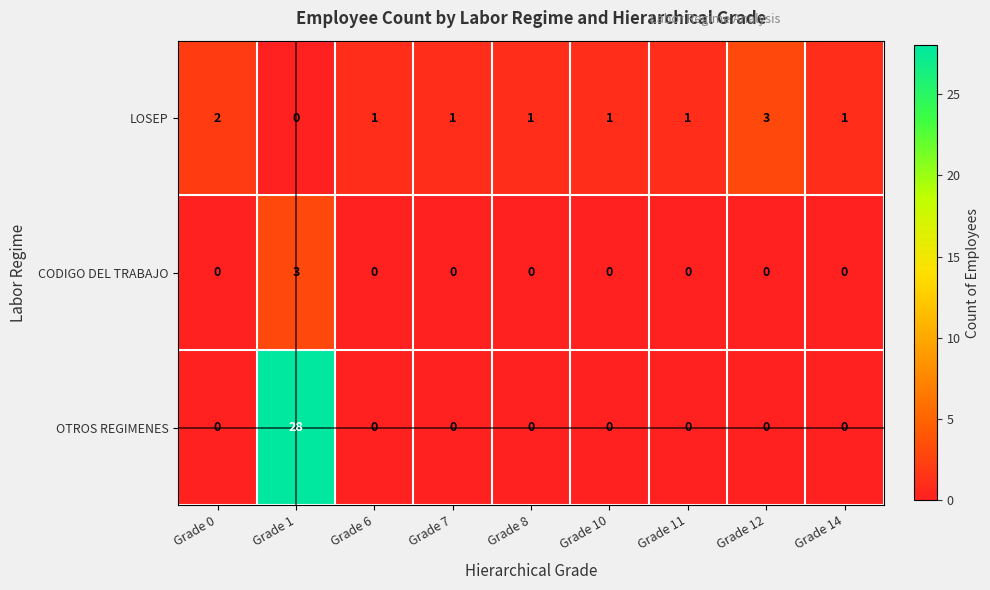

Between Grade 7 and Grade 12, which series saw the biggest shift?

LOSEP